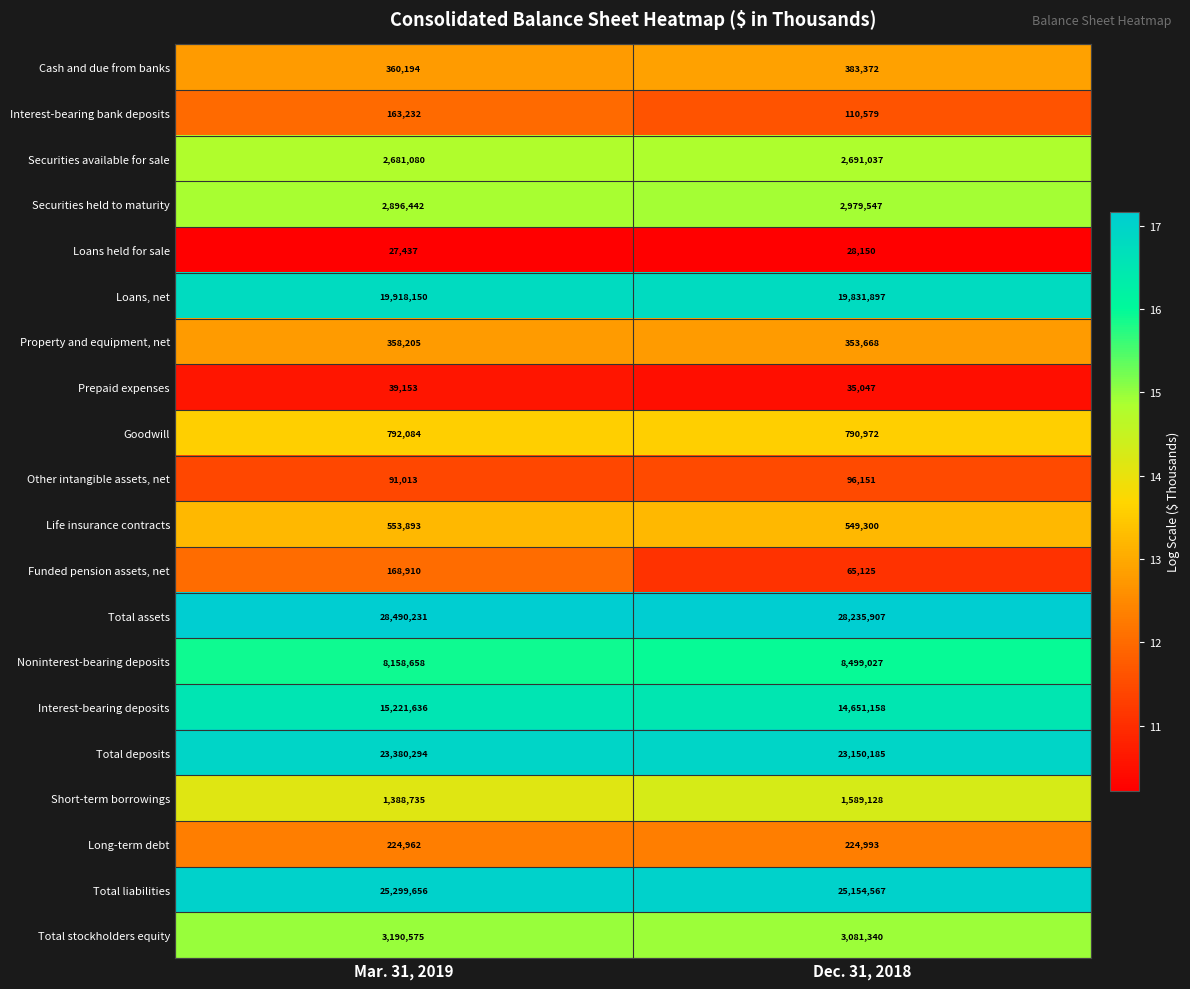

Is it true that Long-term debt equals 224993 at Dec. 31, 2018?

True